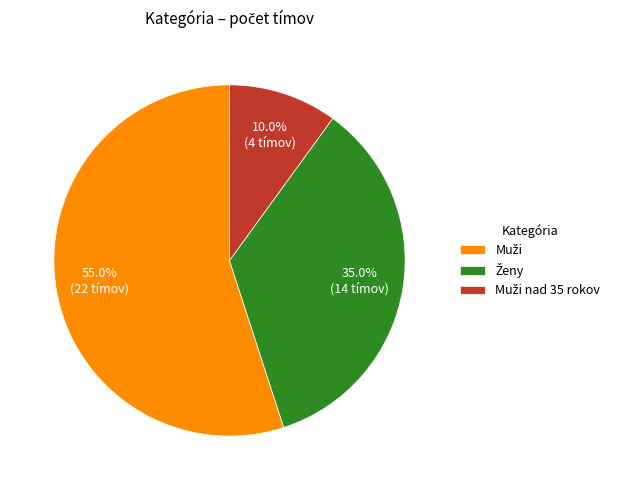

To the nearest percent, what is the difference between the largest and smallest slice percentages?

45%